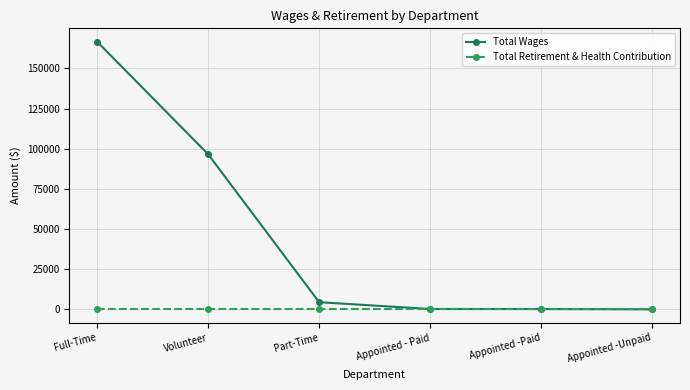

What is the label of the 3rd point from the right?

Appointed - Paid